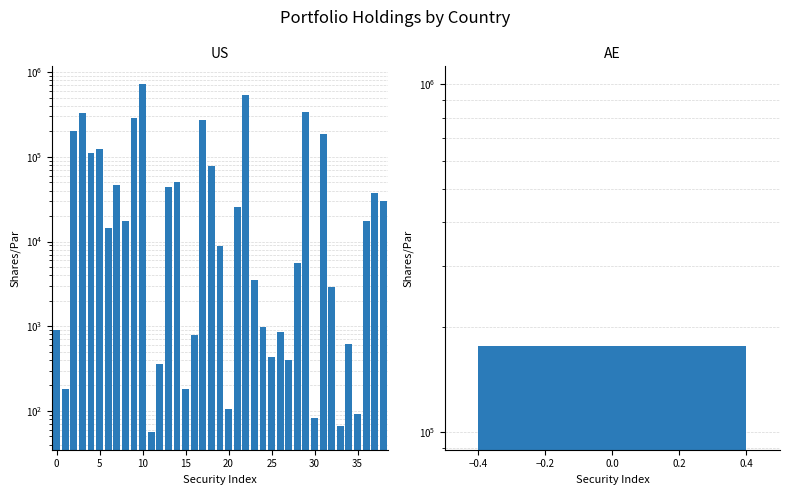

What is the label of the 26th bar from the right?

13